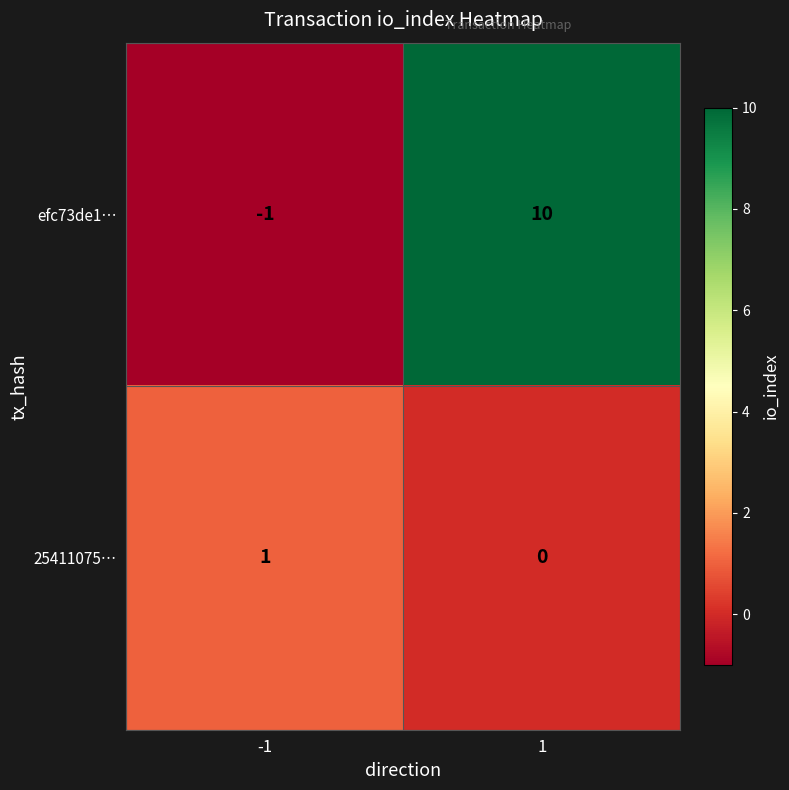

Which label corresponds to the smallest value in the chart?

-1